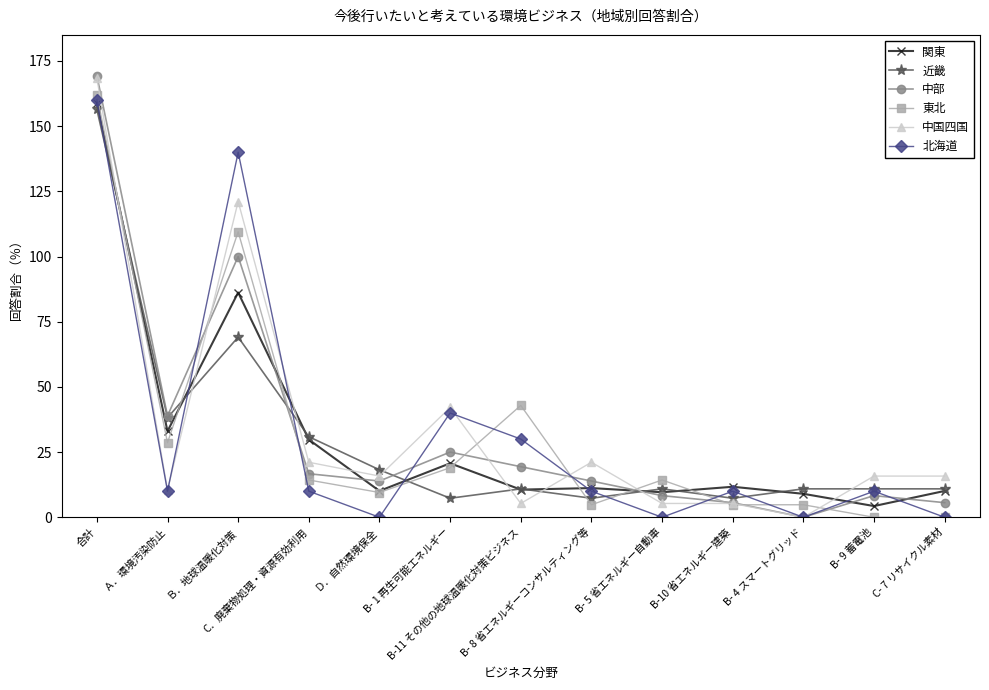

Is this an area chart (filled region under the line)?

No